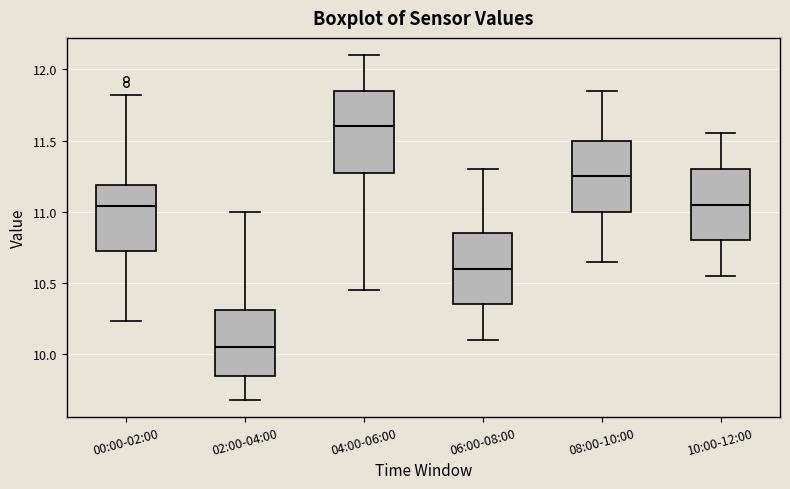

Which box has the lowest median line?

02:00-04:00